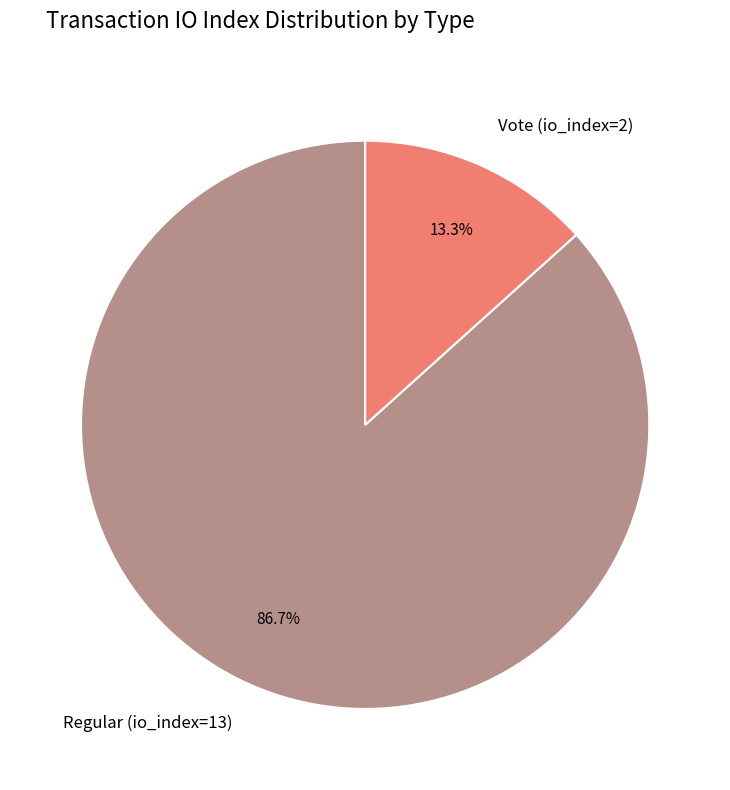

How many slices are in this pie chart?

2